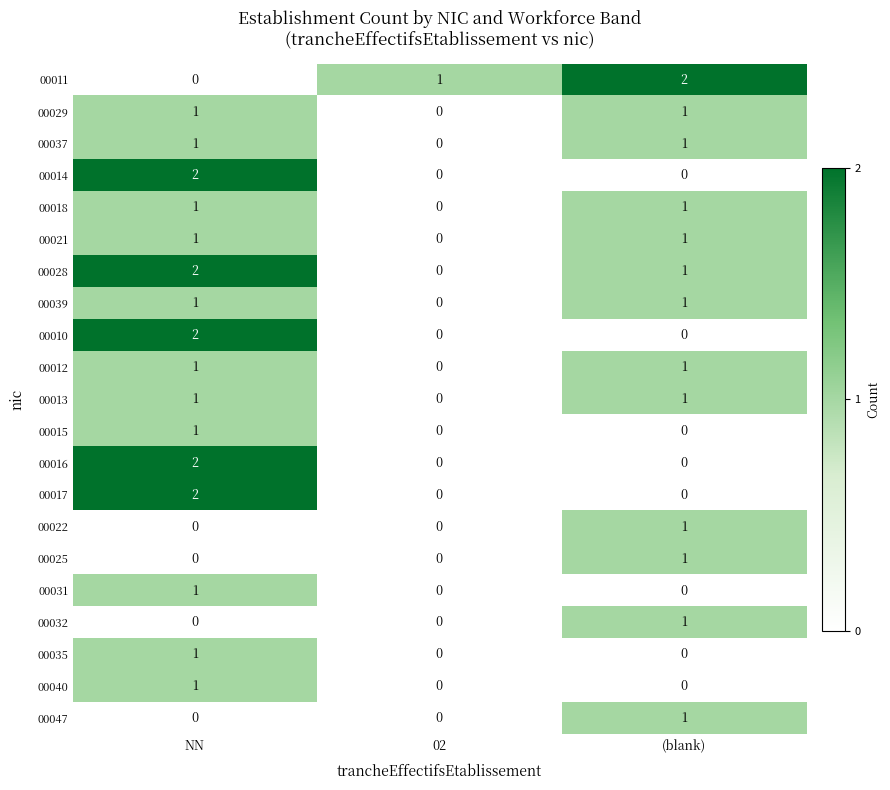

Which category has the highest value in the 00040 series?

NN